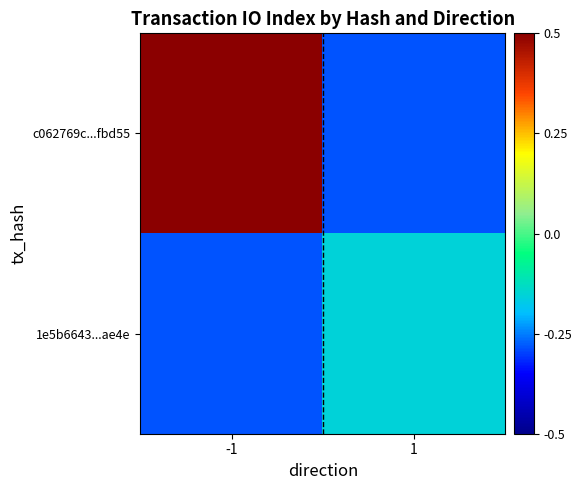

Count the number of categories in the chart.

2